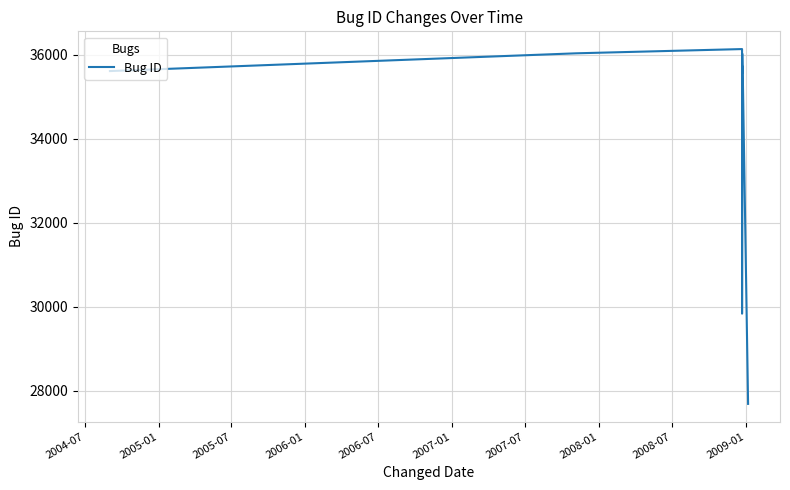

How many values are below 35698?

7